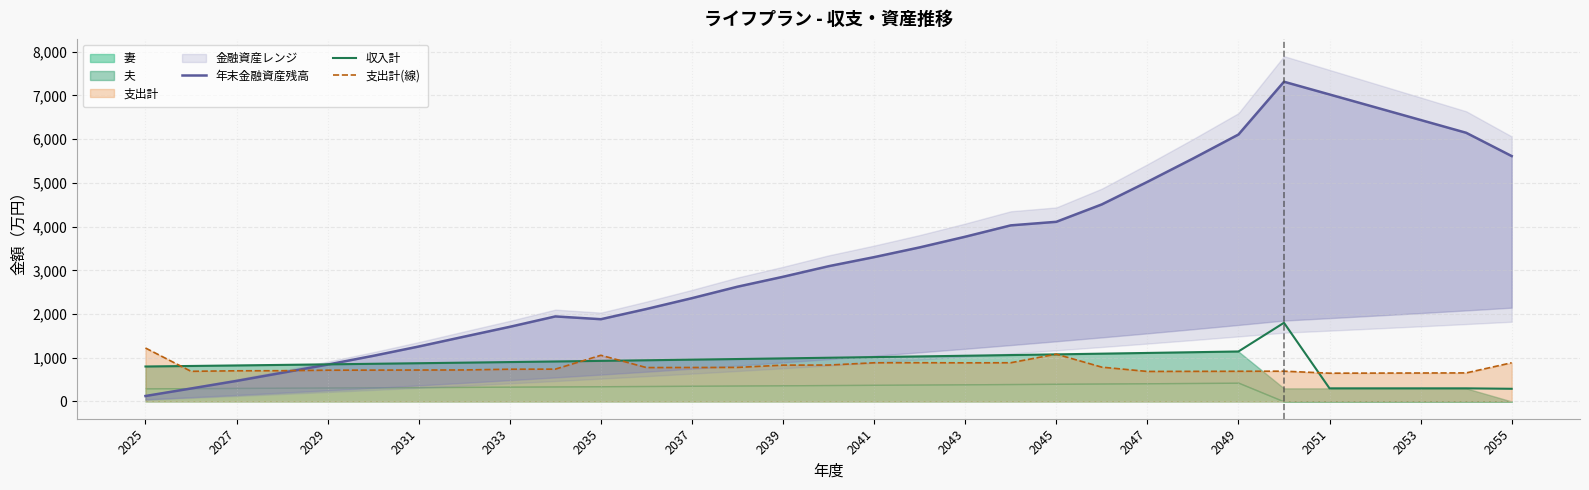

At how many categories does at least one series exceed 2858?

16